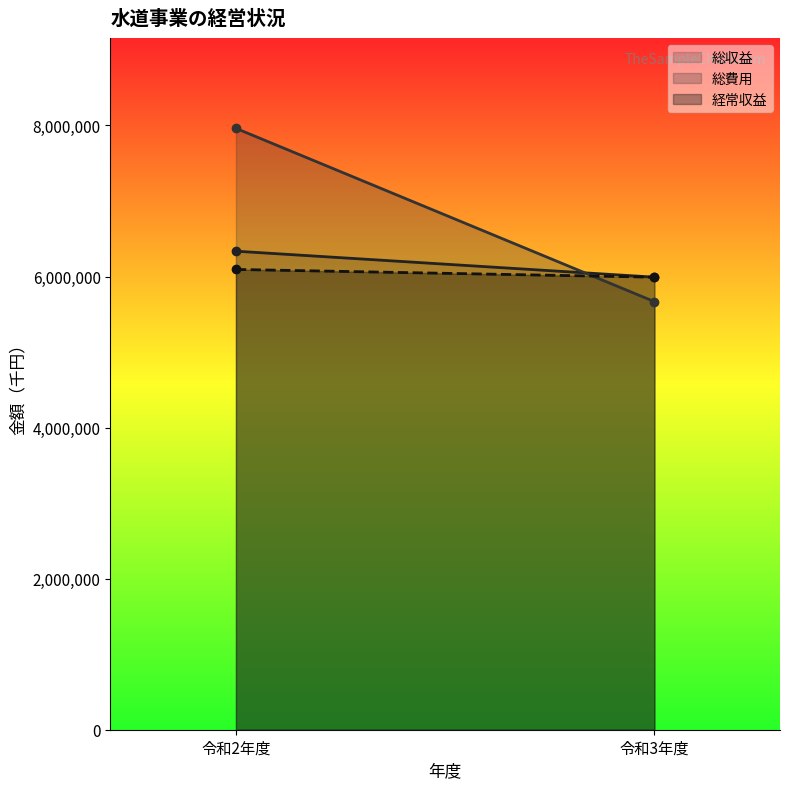

Reading right to left, what are all the values shown in this chart?

総収益: 令和3年度=5991404	令和2年度=6335449
総費用: 令和3年度=5667306	令和2年度=7961671
経常収益: 令和3年度=5991216	令和2年度=6093675